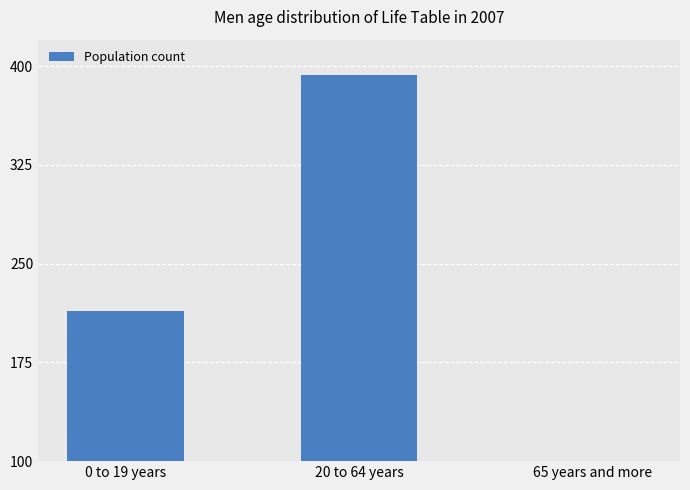

What is the change in value from 0 to 19 years to 65 years and more?

-166